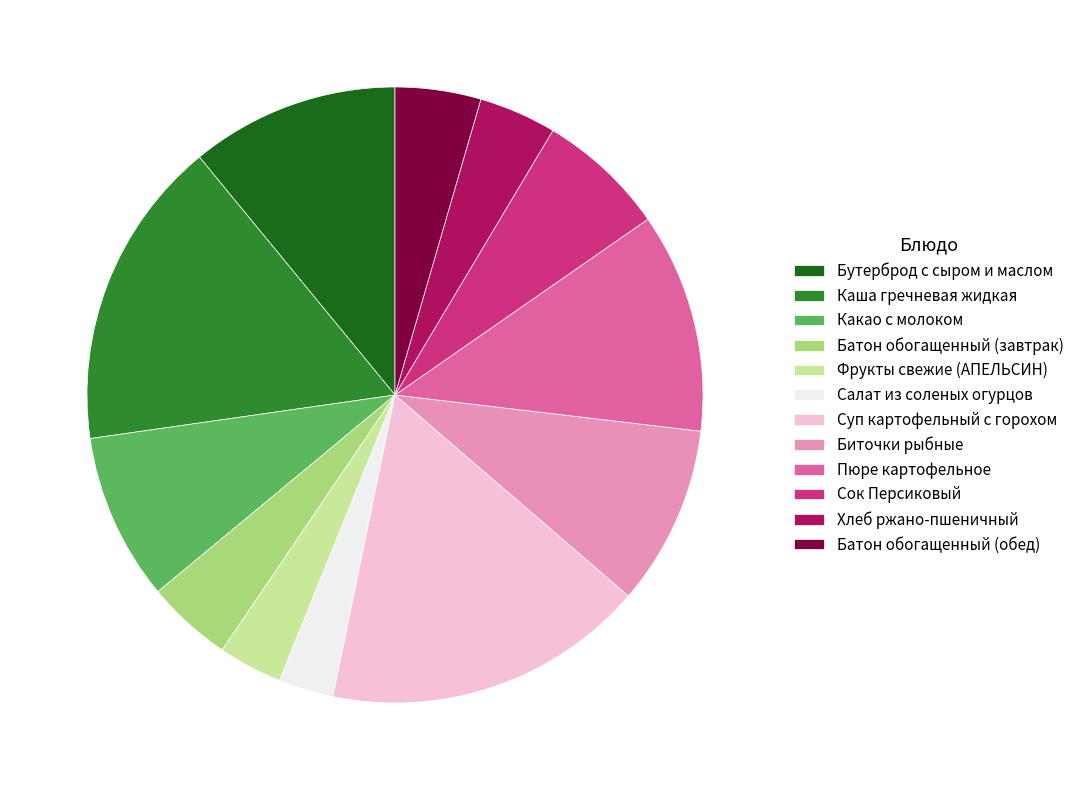

Which category has the biggest portion of the pie?

Суп картофельный с горохом